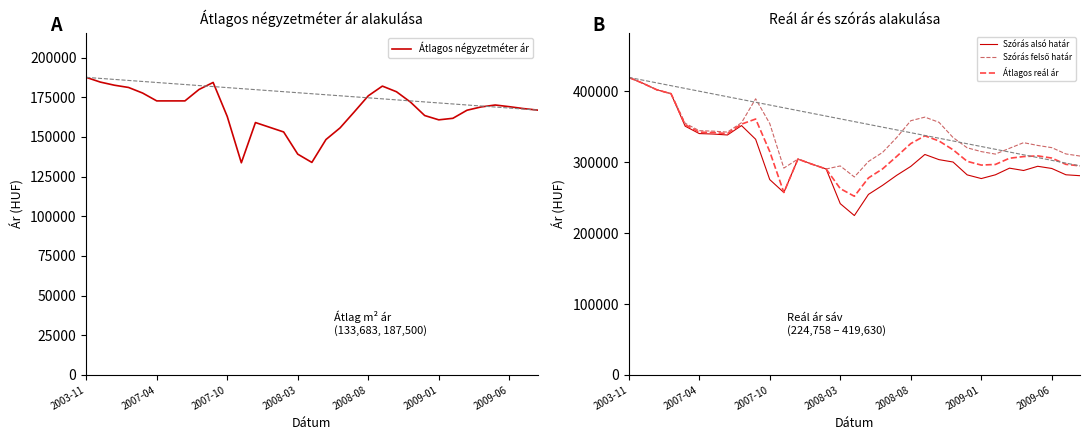

Which series has the largest range (max minus min)?

Szórás alsó határ